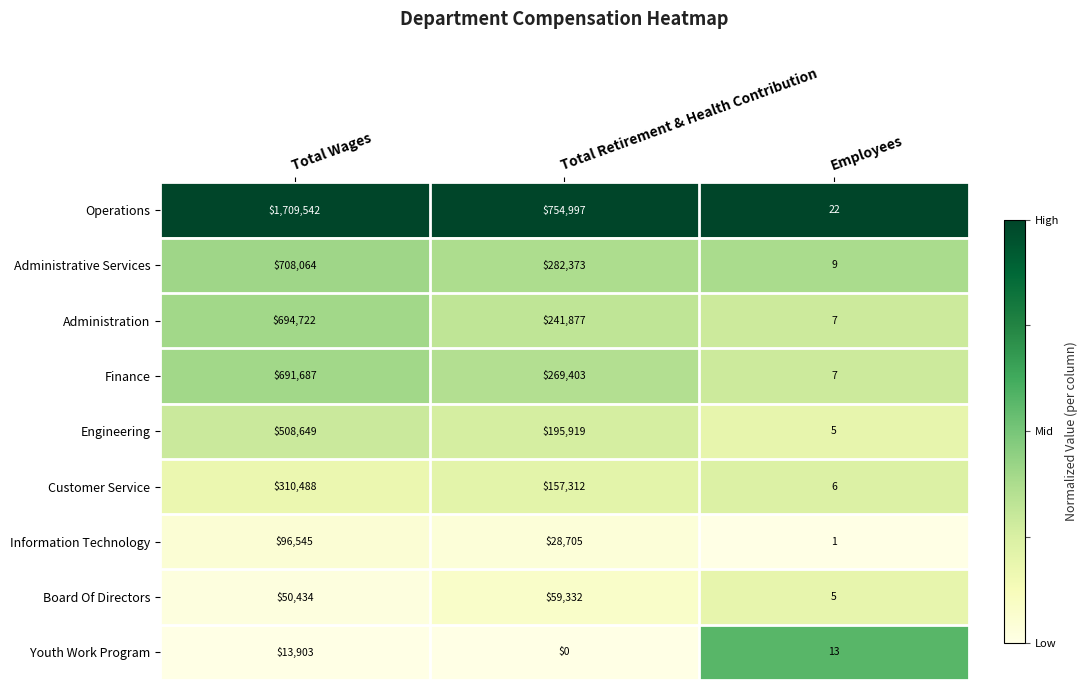

Reading left to right, what are all the values shown in this chart?

Operations: Total Wages=1709542	Total Retirement & Health Contribution=754997	Employees=22
Administrative Services: Total Wages=708064	Total Retirement & Health Contribution=282373	Employees=9
Administration: Total Wages=694722	Total Retirement & Health Contribution=241877	Employees=7
Finance: Total Wages=691687	Total Retirement & Health Contribution=269403	Employees=7
Engineering: Total Wages=508649	Total Retirement & Health Contribution=195919	Employees=5
Customer Service: Total Wages=310488	Total Retirement & Health Contribution=157312	Employees=6
Information Technology: Total Wages=96545	Total Retirement & Health Contribution=28705	Employees=1
Board Of Directors: Total Wages=50434	Total Retirement & Health Contribution=59332	Employees=5
Youth Work Program: Total Wages=13903	Total Retirement & Health Contribution=0	Employees=13